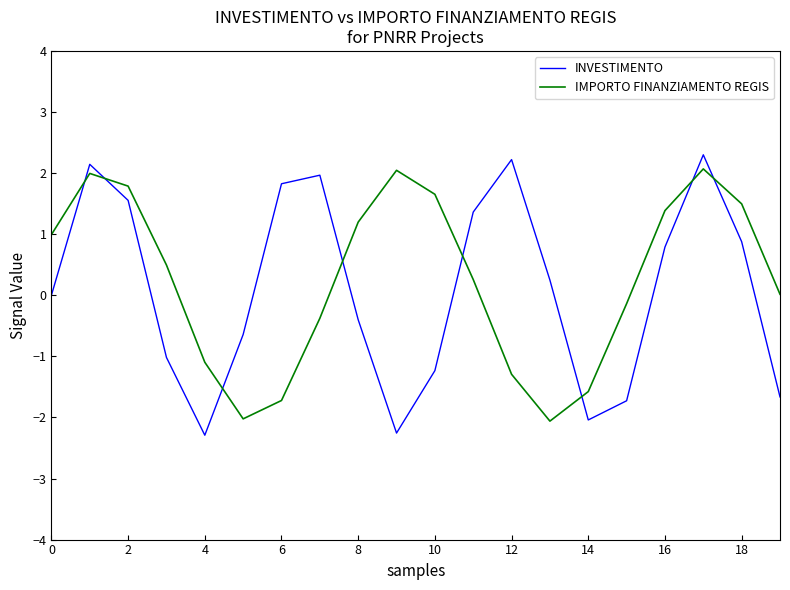

What is the difference between the maximum and minimum values in the IMPORTO FINANZIAMENTO REGIS series?

4.1